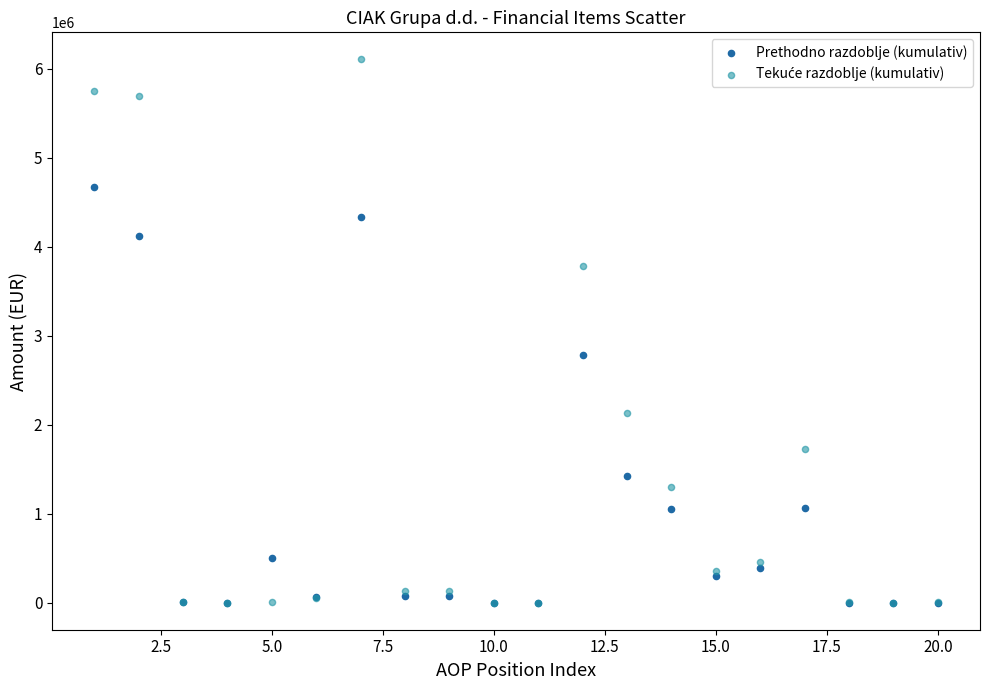

Across all series, what Y value is closest to 3052676?

2783721.1